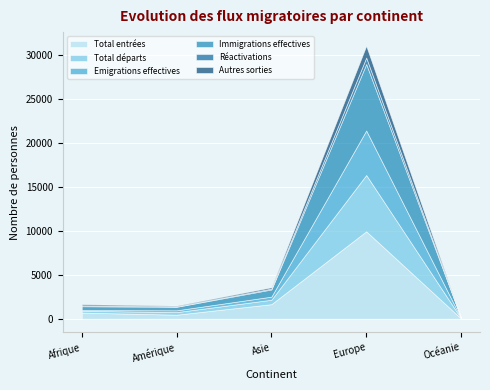

At which label does Total entrées reach its peak?

Europe